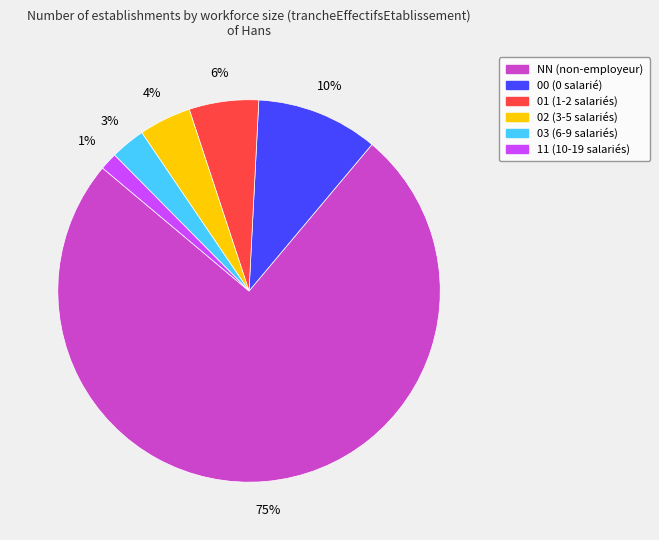

What is the smallest slice in the pie chart?

11